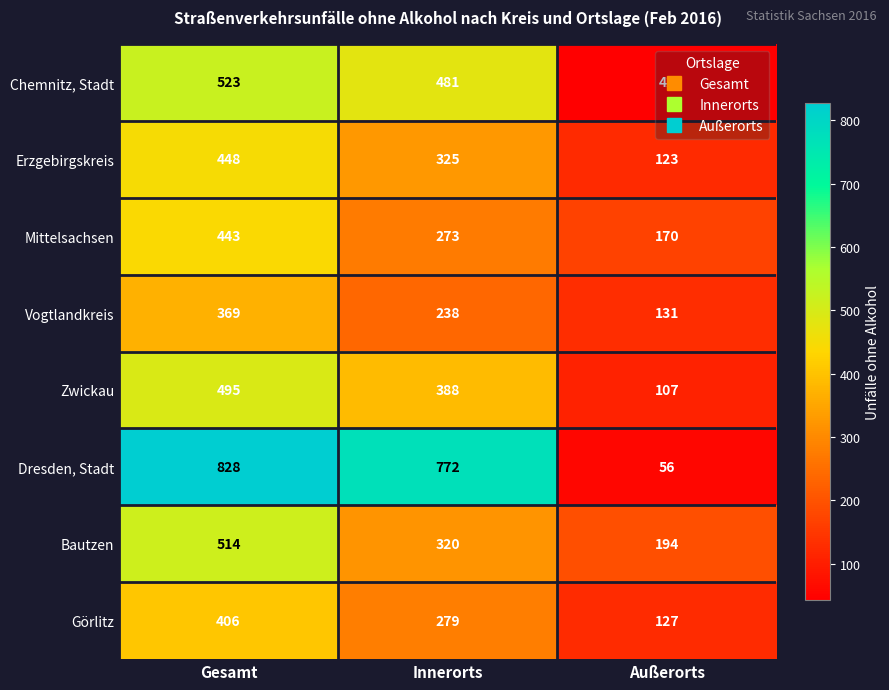

True or false: Mittelsachsen has a value of 777 at Gesamt.

False